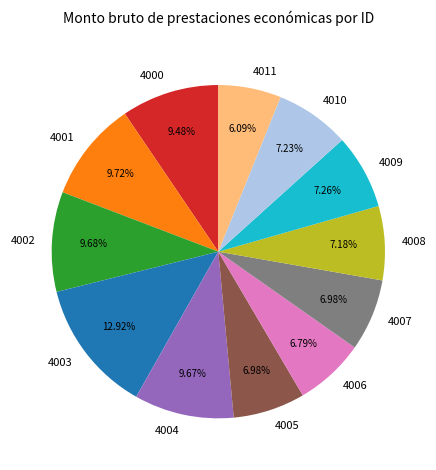

To the nearest percent, what percentage of the pie is 4011?

6%